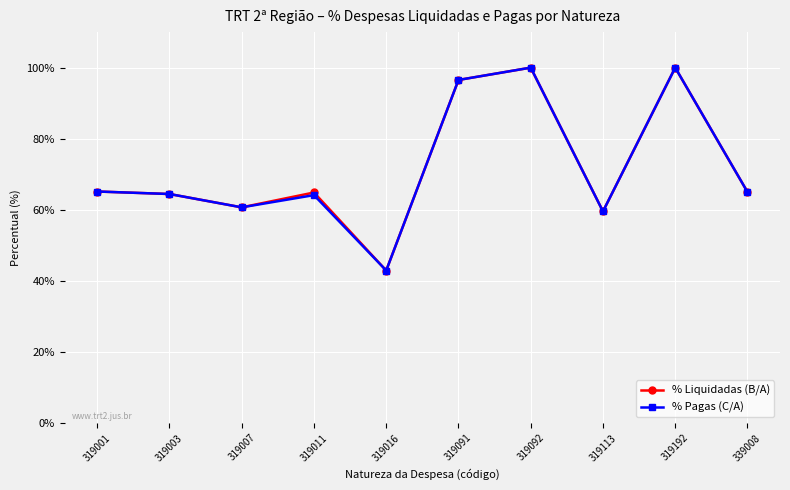

Does the chart display data point markers on the line(s)?

Yes